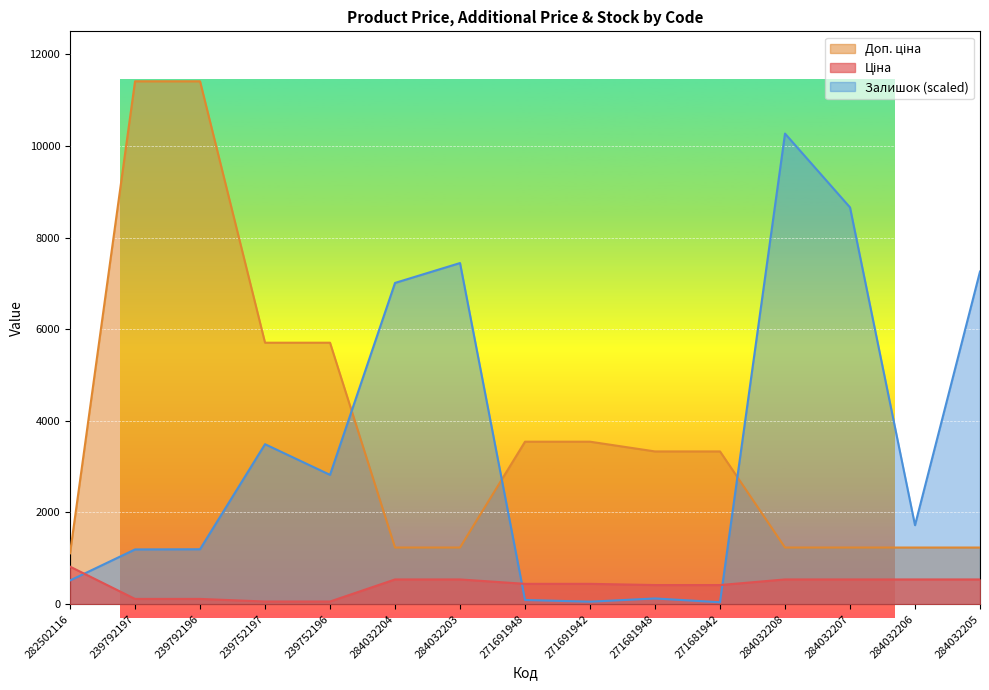

Reading right to left, list all the values displayed in this chart.

Ціна: 284032205=539.0	284032206=539.0	284032207=539.0	284032208=539.0	271681942=416.6	271681948=416.6	271691942=443.1	271691948=443.1	284032203=539.0	284032204=539.0	239752196=57.0	239752197=57.0	239792196=114.1	239792197=114.1	282502116=818.5
Доп. ціна: 284032205=1235.4	284032206=1235.4	284032207=1235.4	284032208=1235.4	271681942=3332.5	271681948=3332.5	271691942=3545.0	271691948=3545.0	284032203=1235.4	284032204=1235.4	239752196=5705.0	239752197=5705.0	239792196=11410.0	239792197=11410.0	282502116=1109.2
Залишок: 284032205=7257.7	284032206=1722.5	284032207=8658.0	284032208=10269.0	271681942=41.3	271681948=123.9	271691942=53.7	271691948=90.9	284032203=7443.6	284032204=7009.9	239752196=2821.3	239752197=3490.5	239792196=1197.9	239792197=1193.8	282502116=516.3